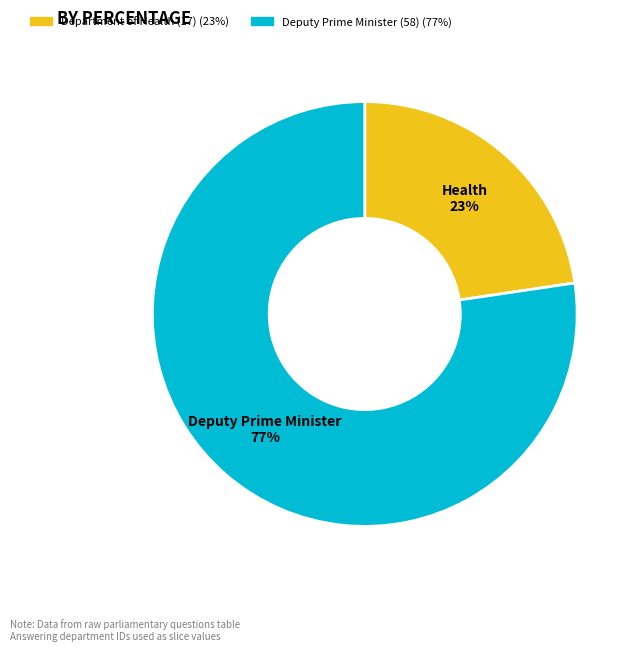

Which has a higher value, Deputy Prime Minister (58) (77%) or Department of Health (17) (23%)?

Deputy Prime Minister (58) (77%)